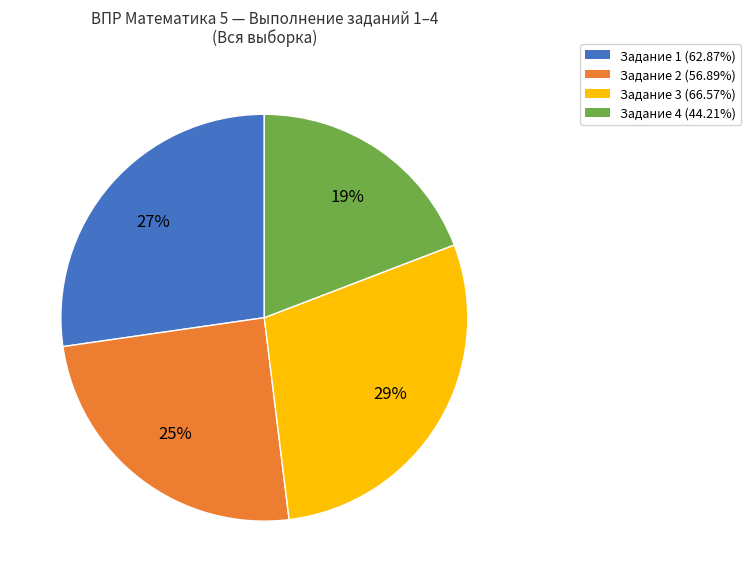

To the nearest percent, what is the difference between the largest and smallest slice percentages?

10%